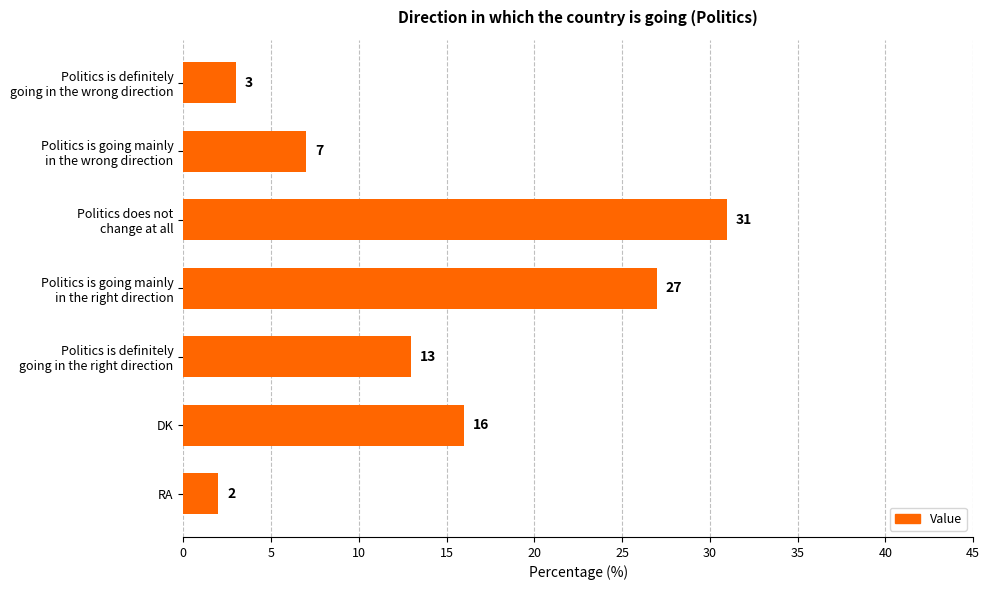

Reading bottom to top, what are all the values shown in this chart?

2	16	13	27	31	7	3